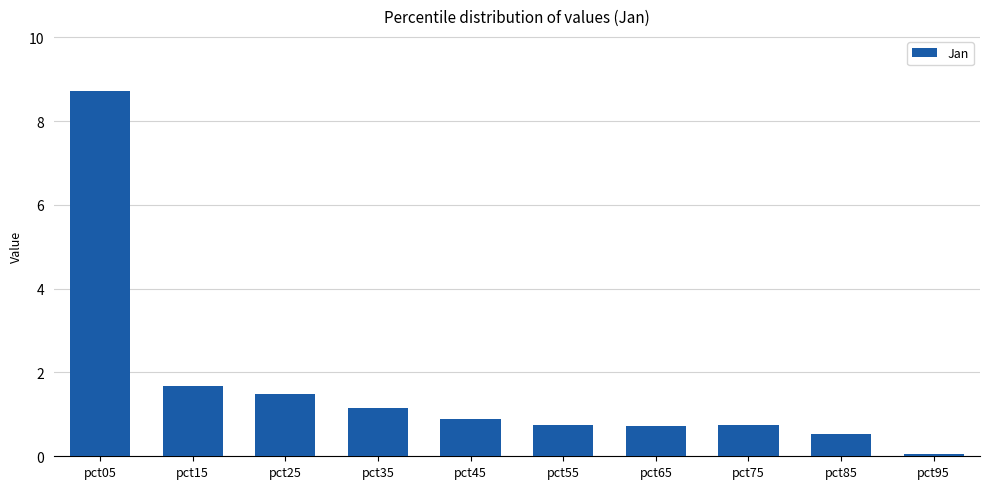

Reading left to right, list all the values displayed in this chart.

8.7	1.7	1.5	1.2	0.9	0.7	0.7	0.7	0.5	0.1